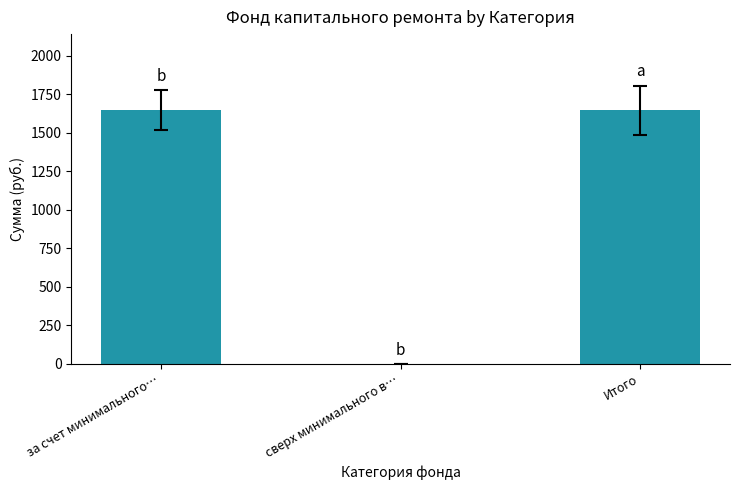

What is the greatest value displayed?

1646.3